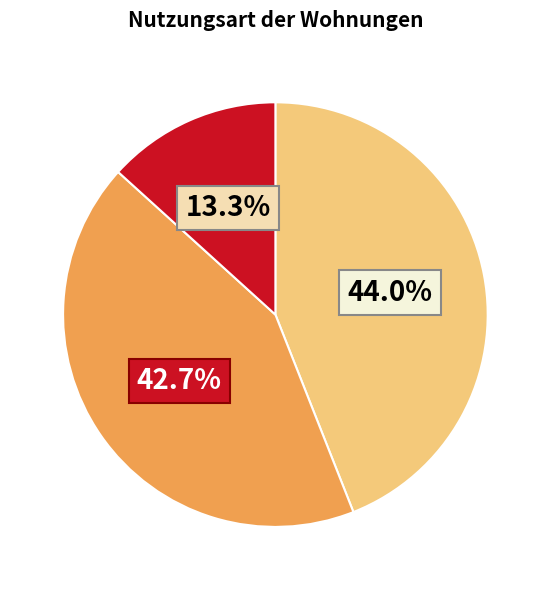

Does any single category account for the majority?

No